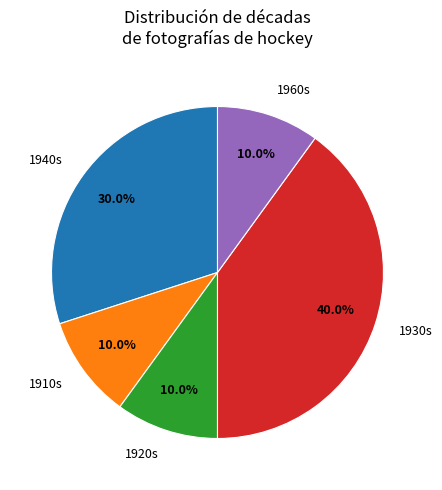

Is there a majority slice in this chart?

No